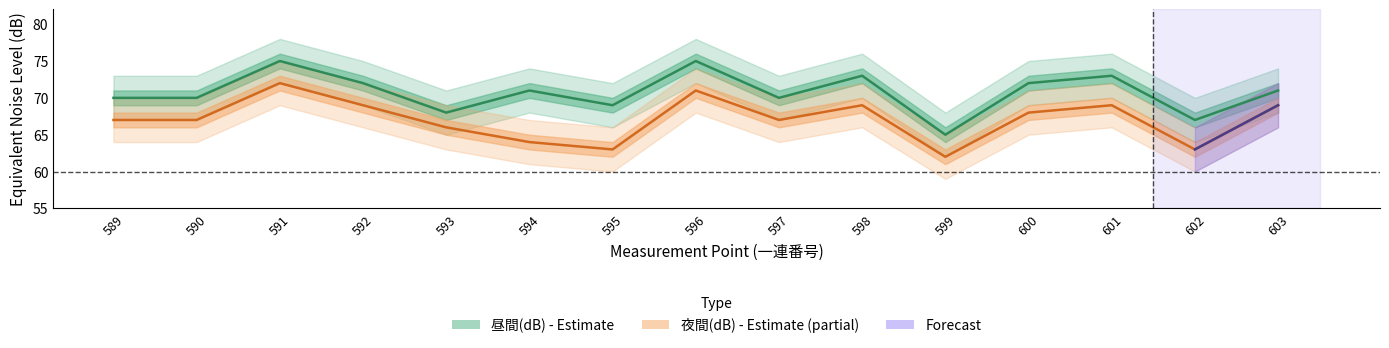

How many series are shown in this chart?

2